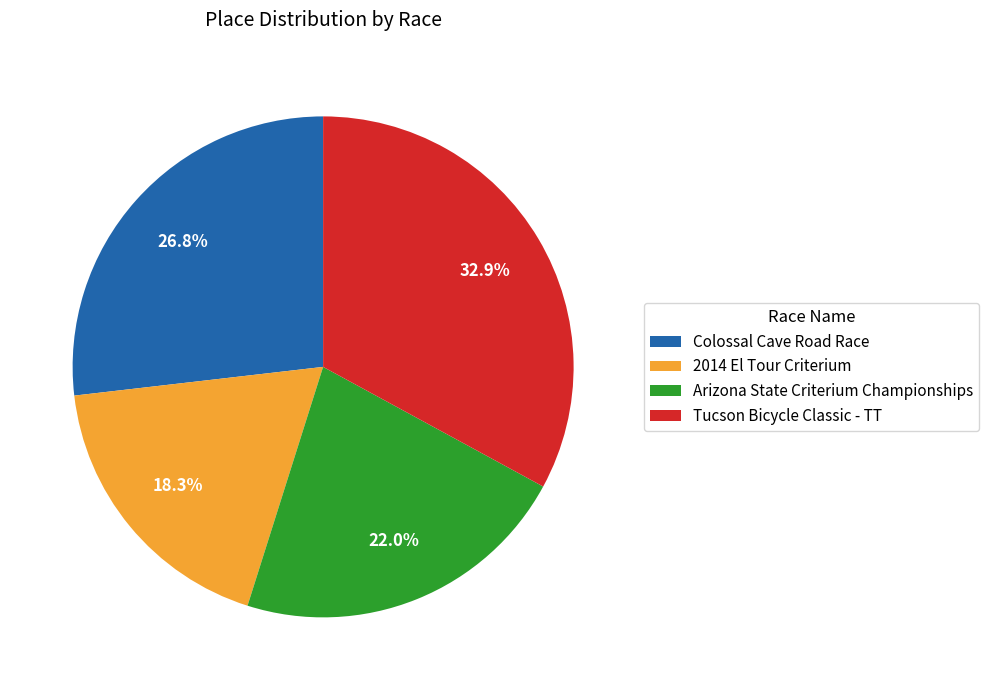

Which slice is the smallest?

2014 El Tour Criterium